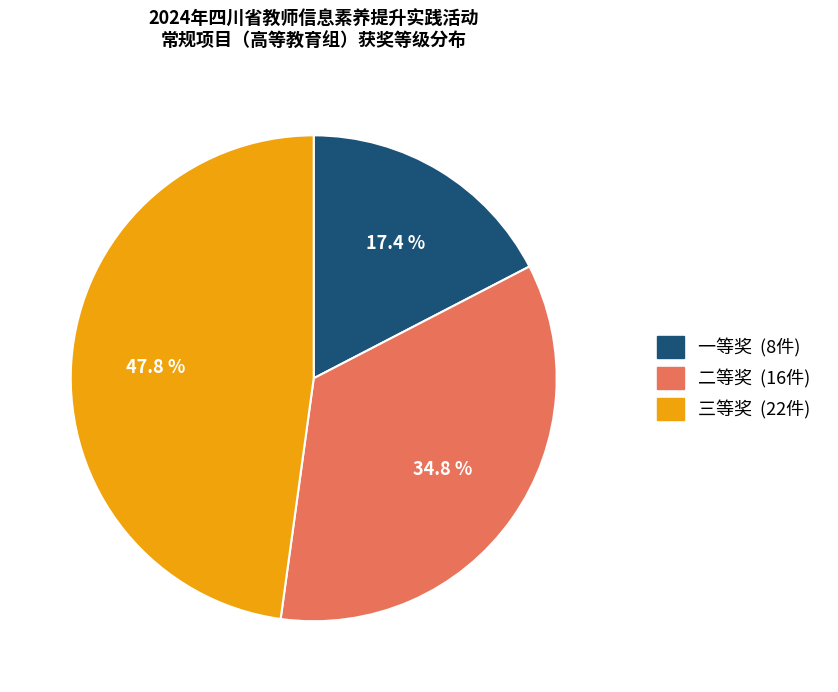

Which has a higher value, 一等奖 or 三等奖?

三等奖